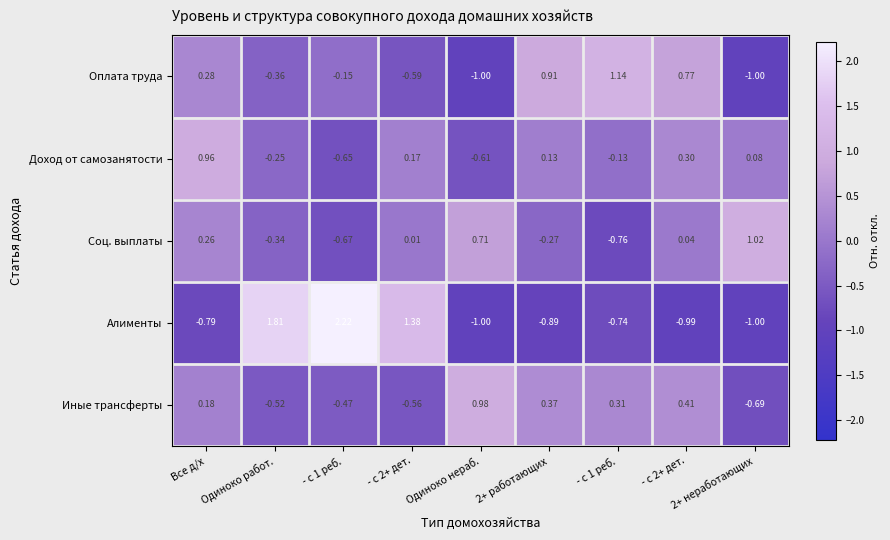

How many data points does each series have?

9